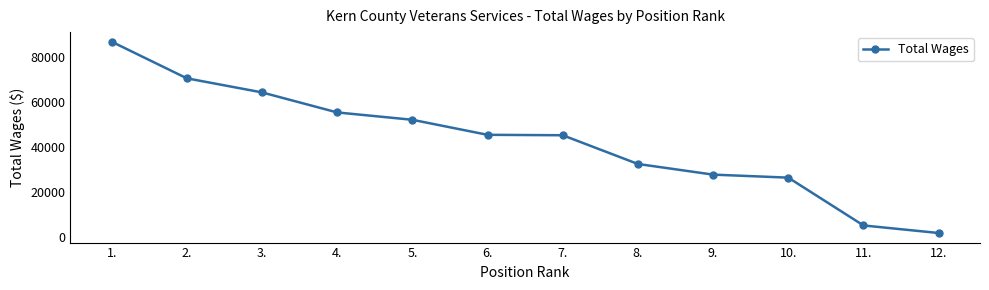

What is the ratio of the value at 10. to the value at 4.?

0.5